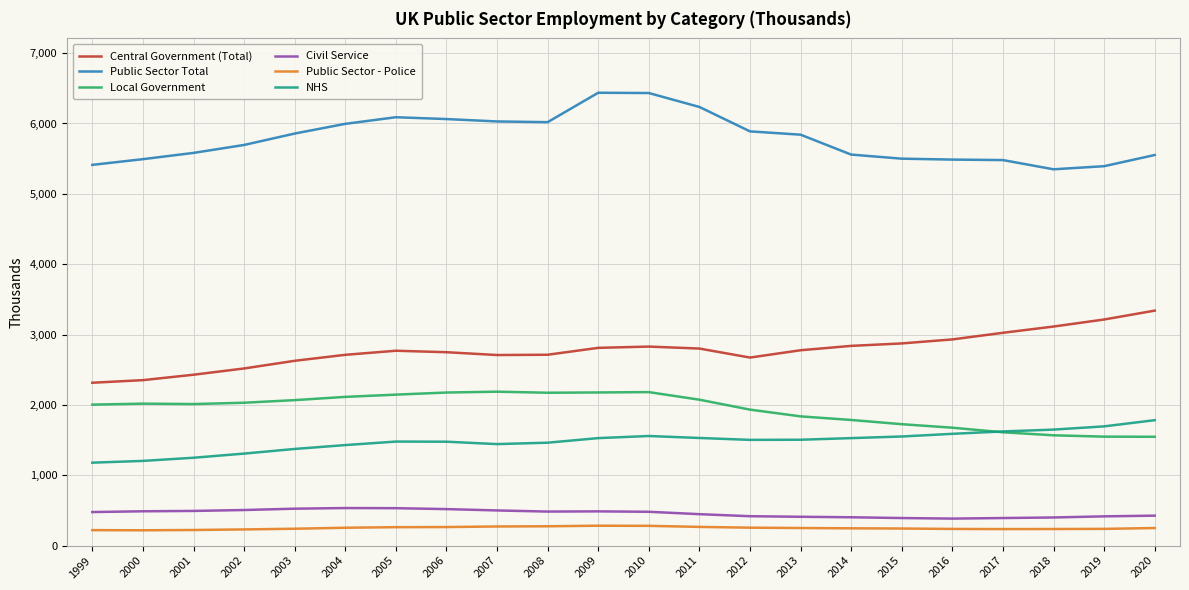

What are all the series names shown in the legend?

Central Government (Total), Public Sector Total, Local Government, Civil Service, Public Sector - Police, NHS